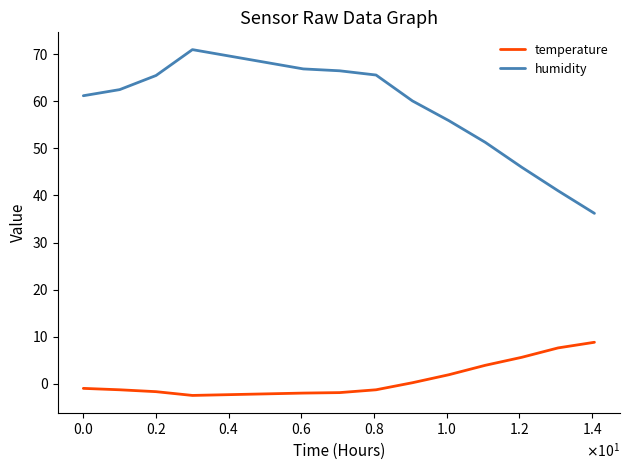

What is the difference between the maximum and minimum values in the humidity series?

34.8